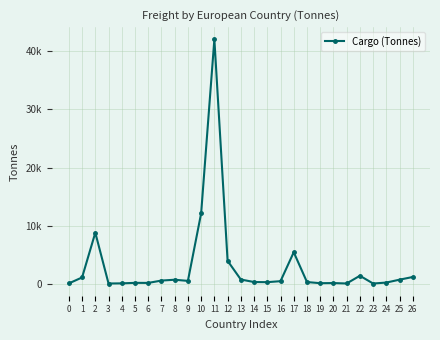

What is the value of the 10th point from the left?

469